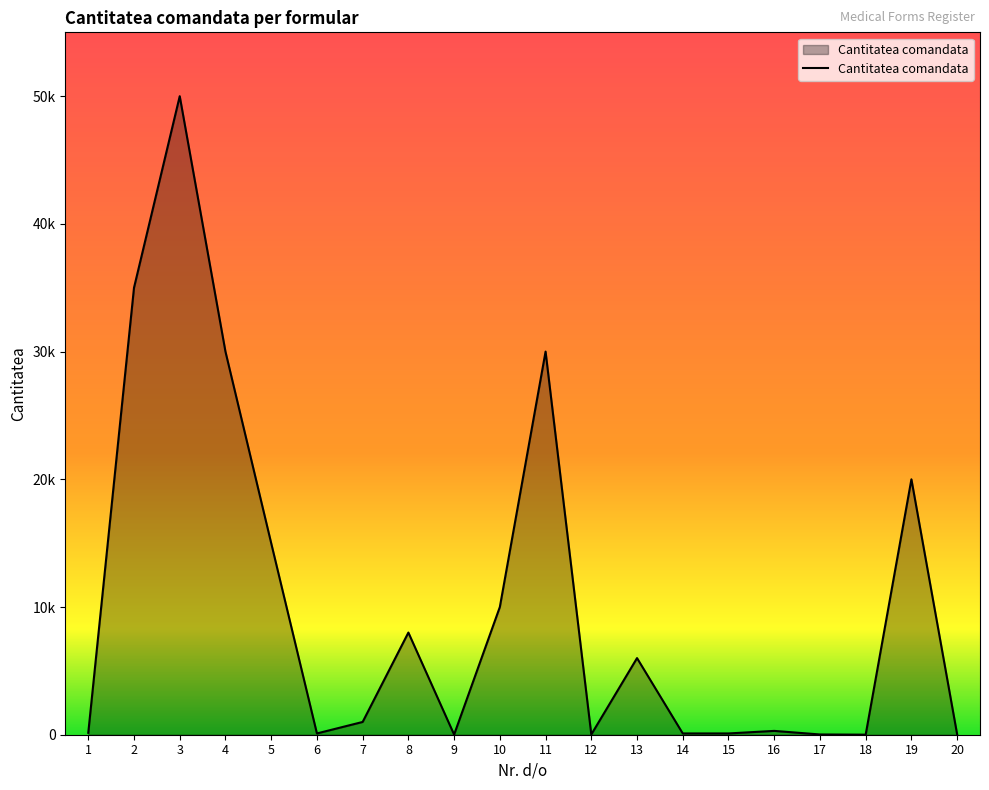

List the labels in order of value, largest first.

3, 2, 4, 11, 19, 5, 10, 8, 13, 7, 16, 1, 6, 14, 15, 20, 12, 17, 9, 18